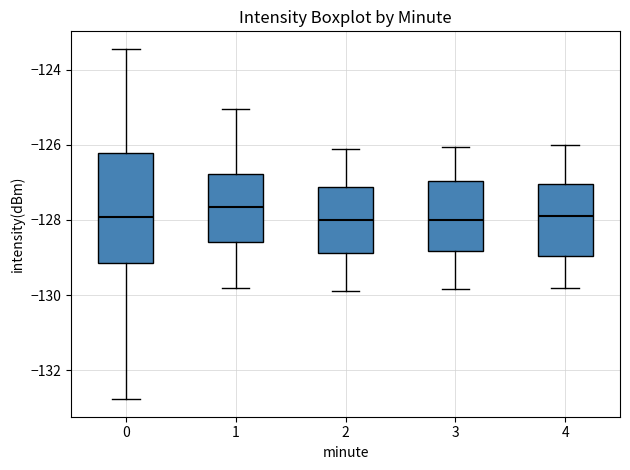

Which box's median line is the highest?

1